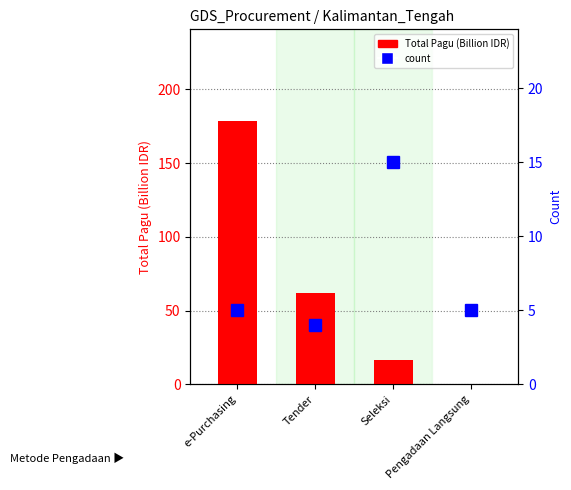

At how many categories does at least one series exceed 134?

1